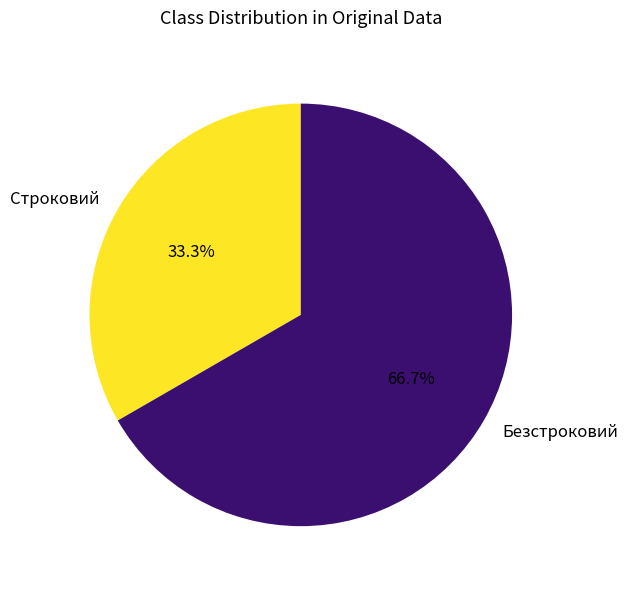

To the nearest percent, what portion does Безстроковий represent?

67%